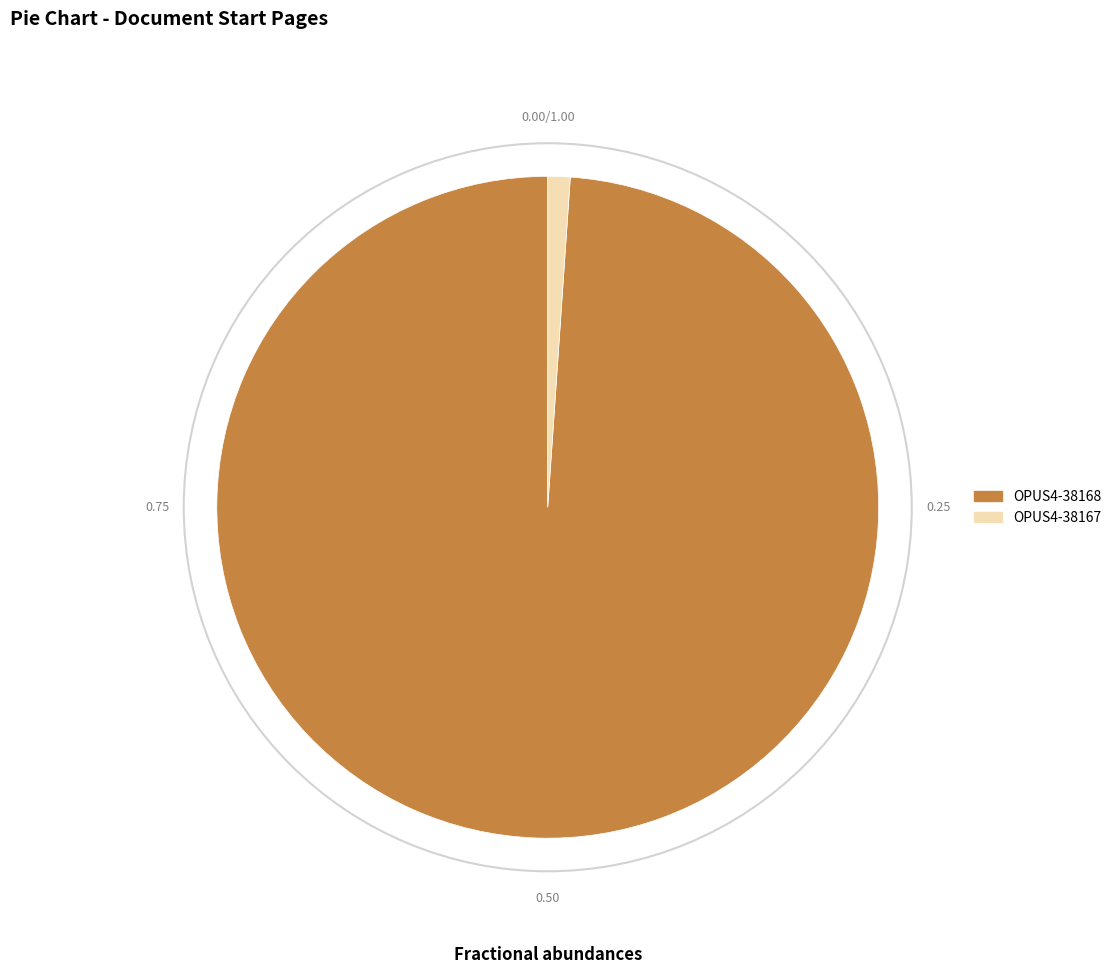

How many segments does this pie chart have?

2